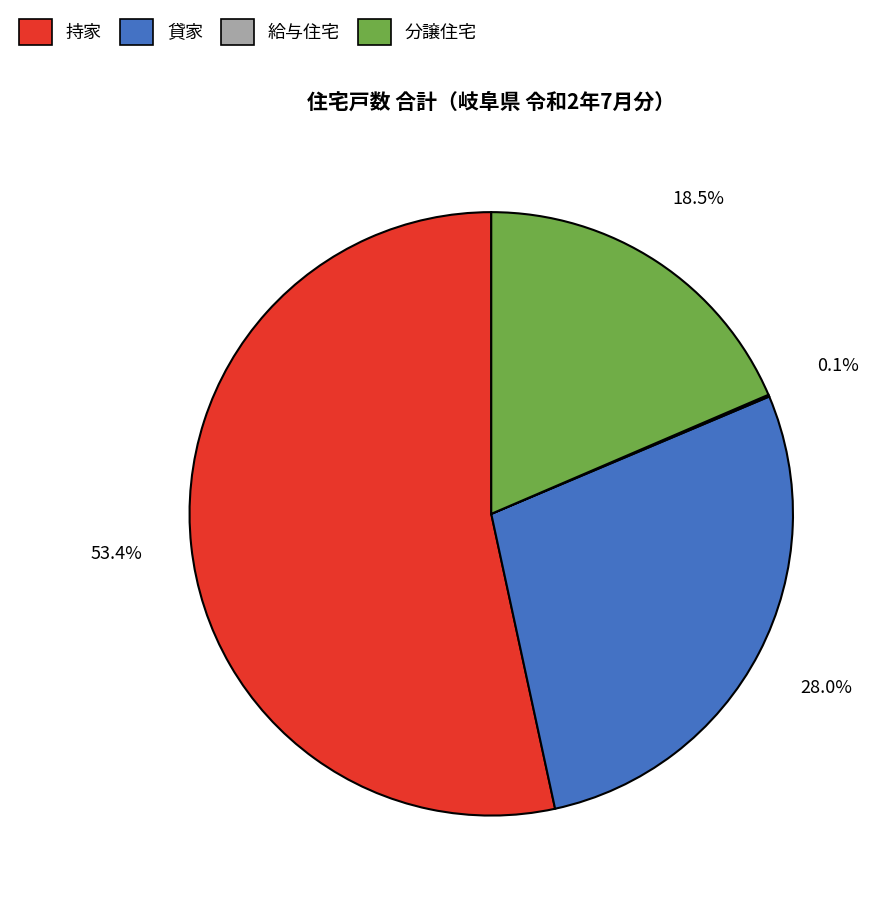

What is the largest slice in the pie chart?

持家